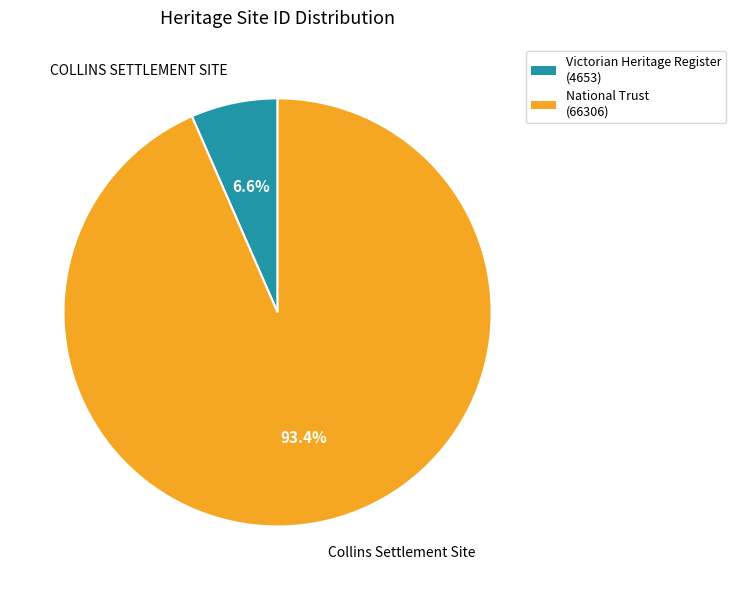

Which slice represents more than half of the pie?

Collins Settlement Site